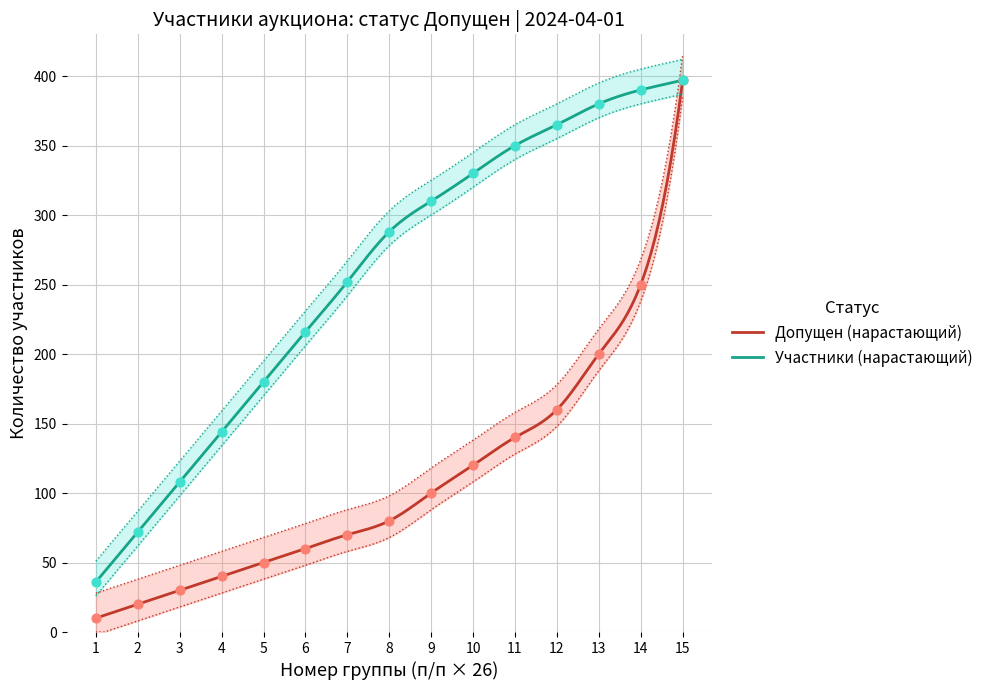

At how many categories does at least one series exceed 292?

7